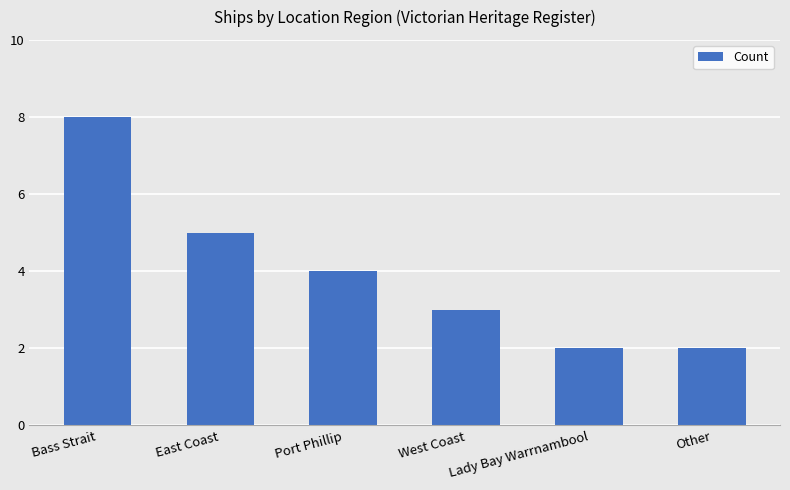

At which category does the chart reach its peak across all series?

Bass Strait